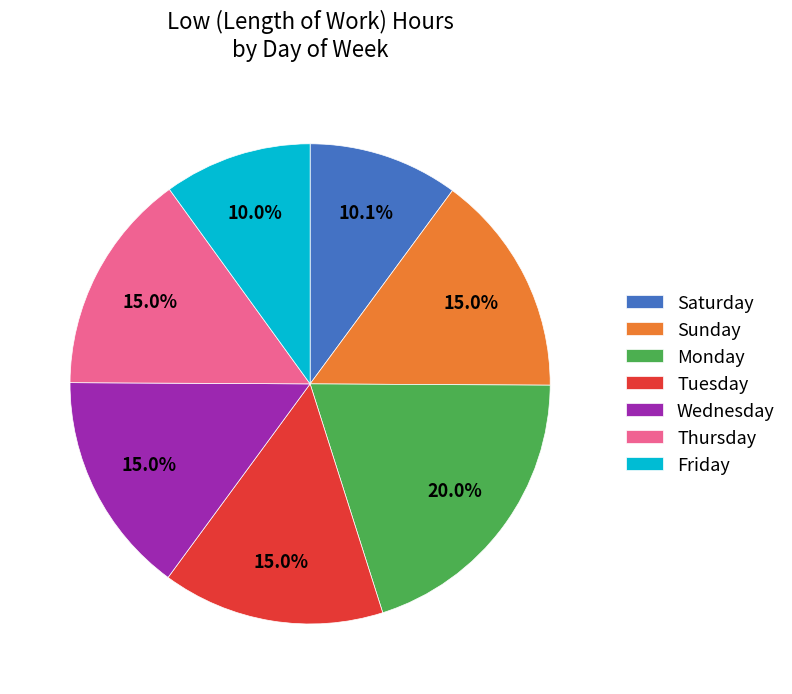

Which slice is the largest?

Monday